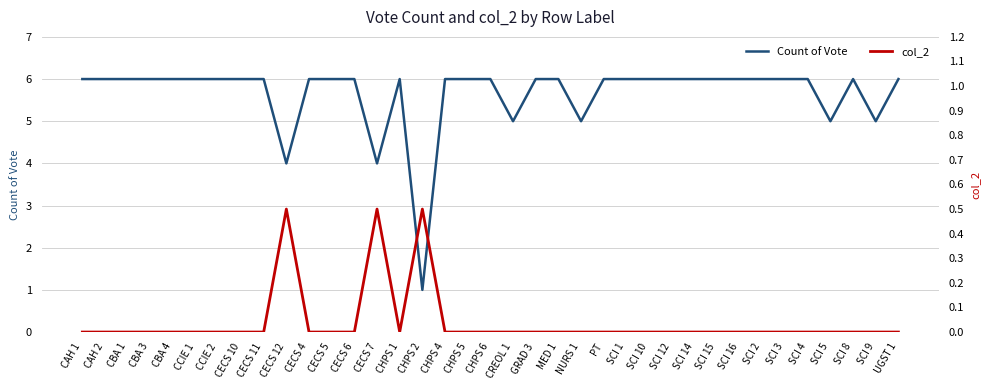

What is the label of the 1st point from the left?

CAH 1